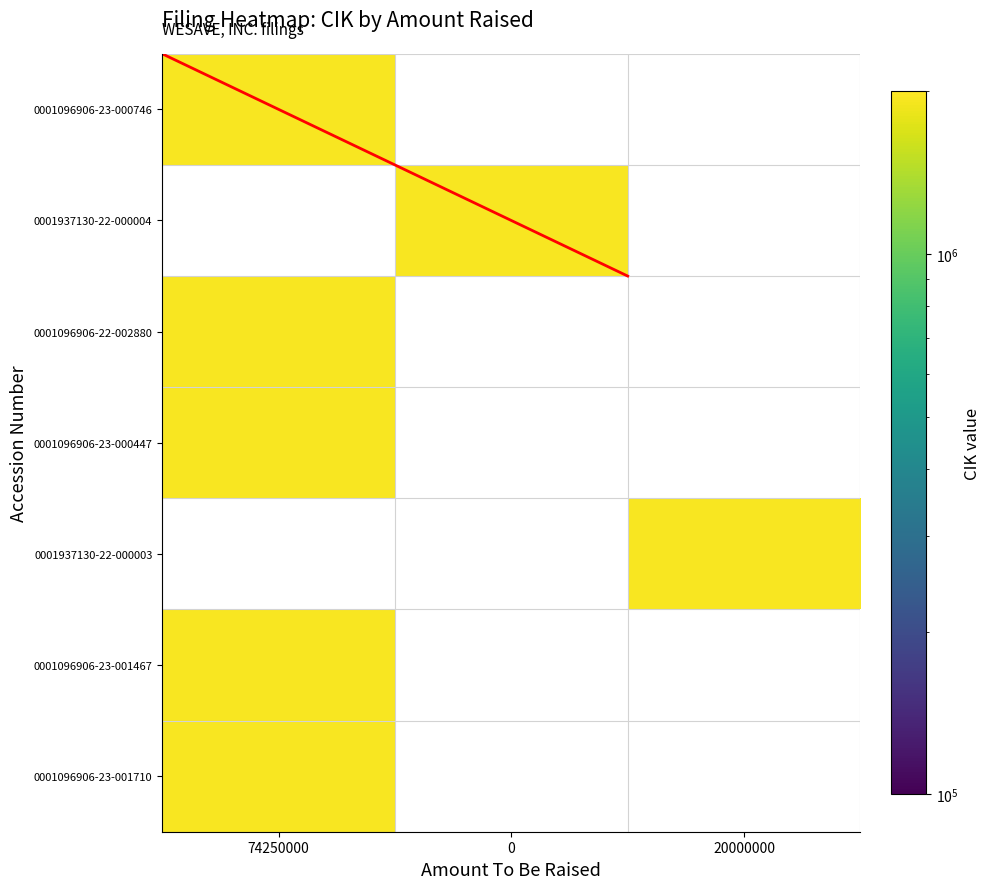

How many positive values does the 0001937130-22-000003 series have?

1